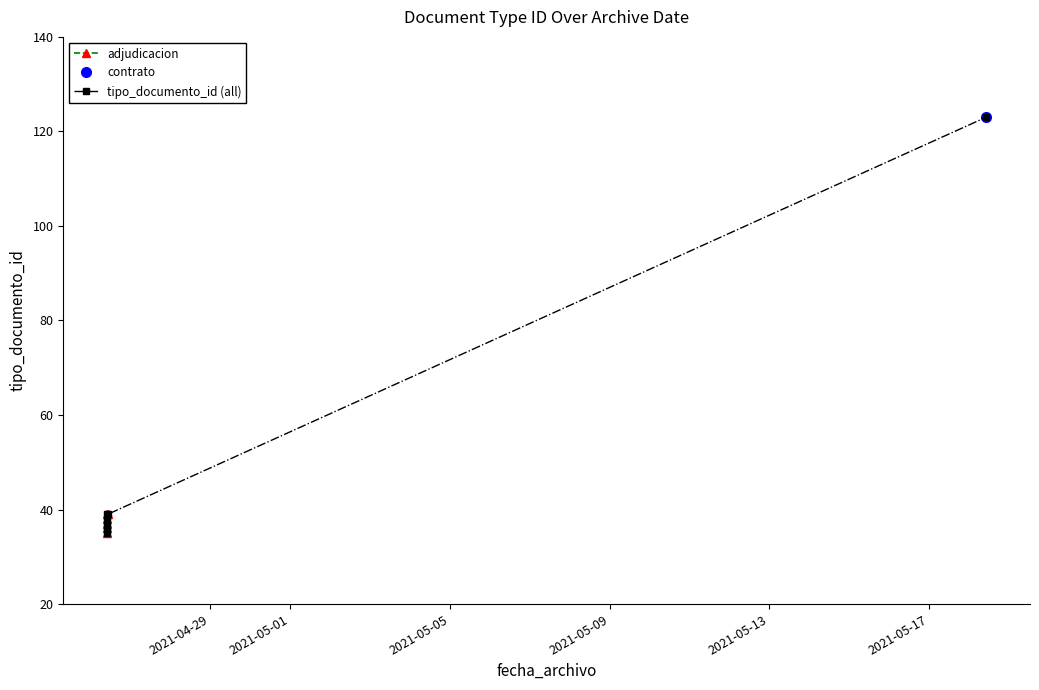

At which category does the data reach its first local valley?

2021-04-26 09:59:45